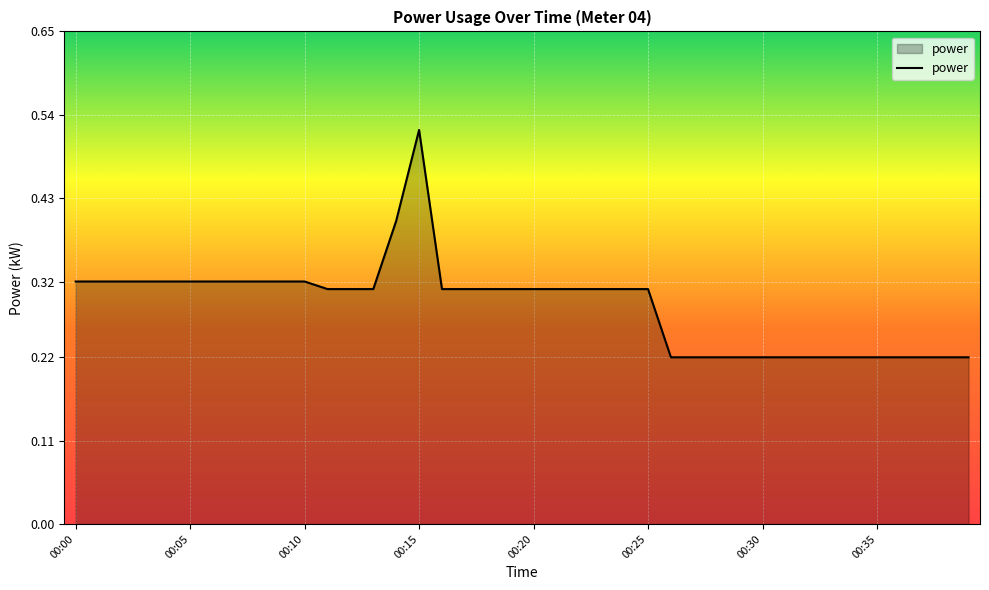

Which category has the highest value across all series?

00:15